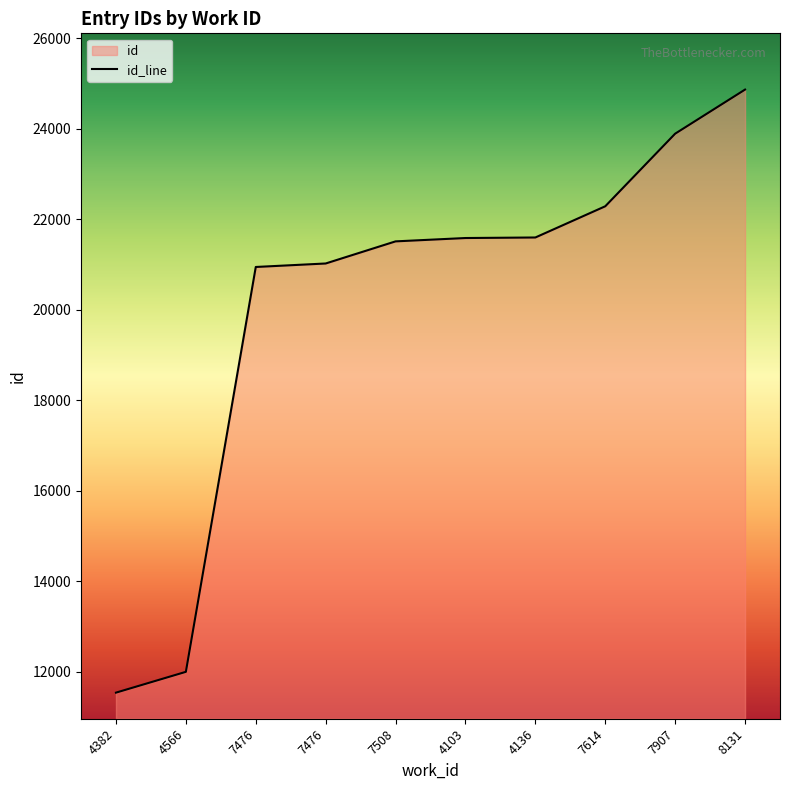

Reading right to left, list all the values displayed in this chart.

24869	23894	22289	21599	21587	21513	21024	20947	11996	11536